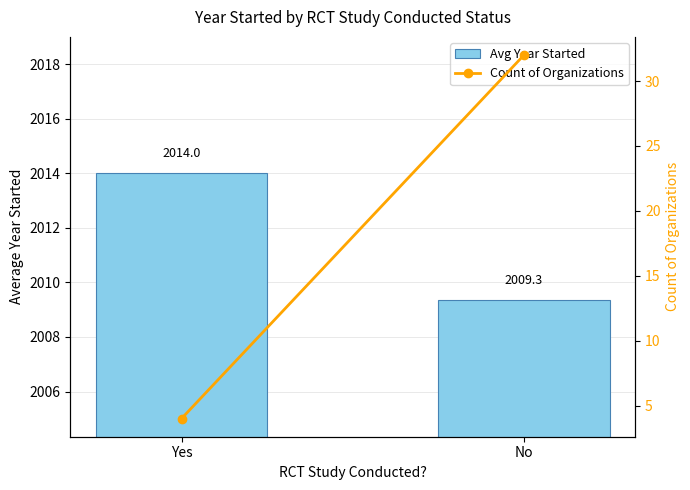

What is the spread (max minus min) of values at Yes?

2010.0